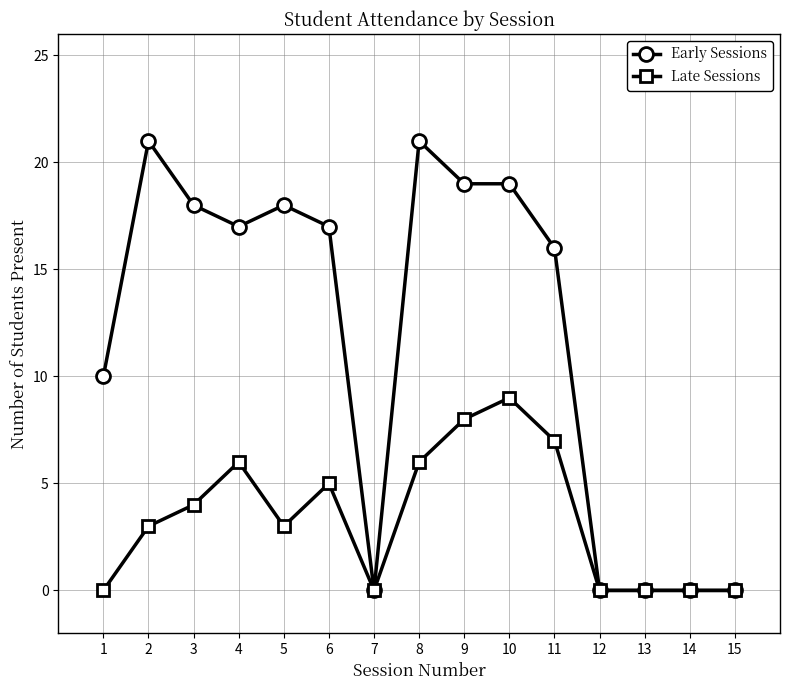

Which series has the largest total across all categories?

Early Sessions